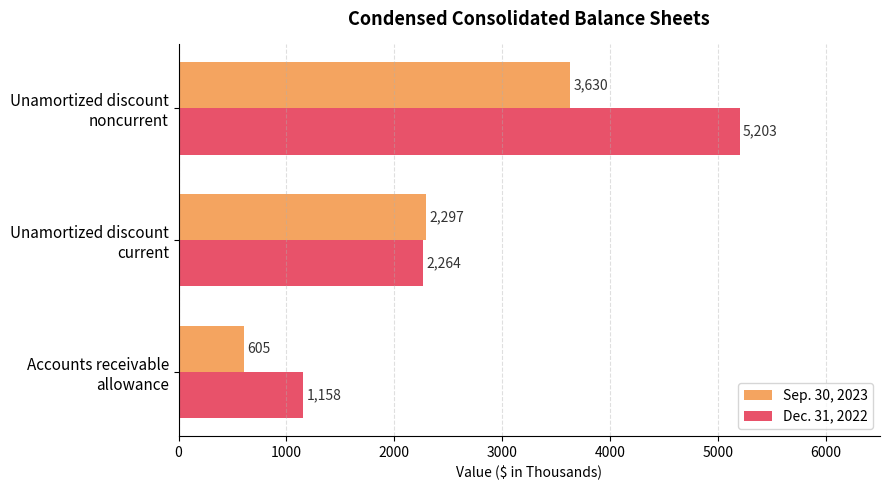

Which series has the largest range (max minus min)?

Dec. 31, 2022